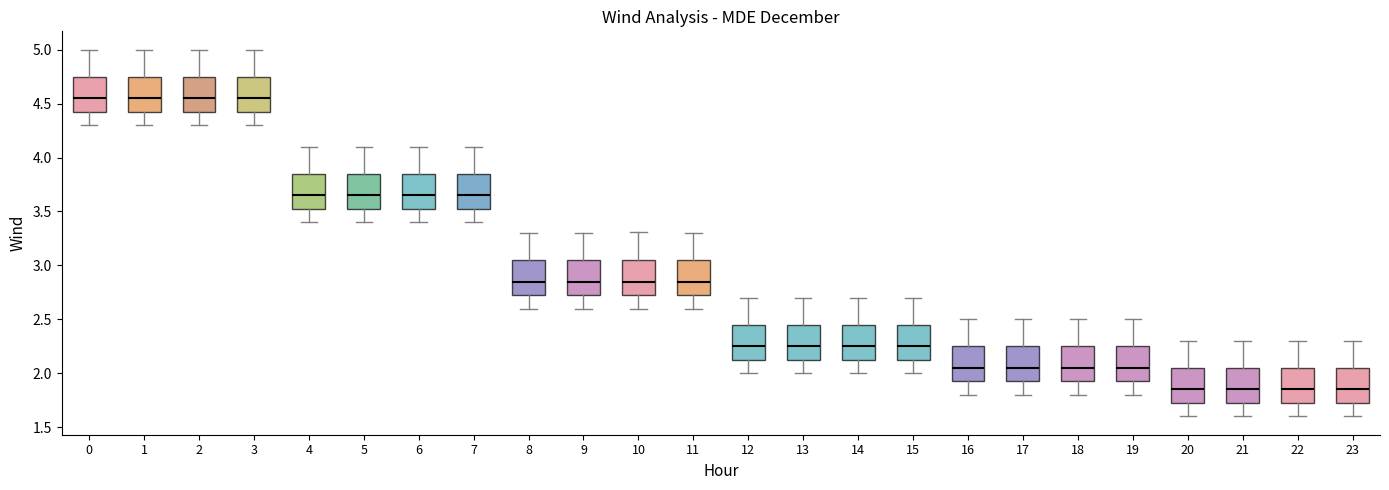

Where is the upper edge of the box at x = 6 on the y-axis? The values are not printed on the chart, so give them approximately, as read against the axis.

3.85